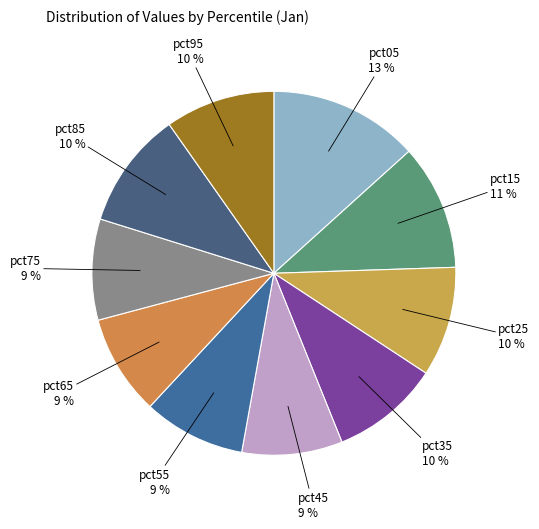

Do pct45 and pct35 together represent more than half of the pie?

No